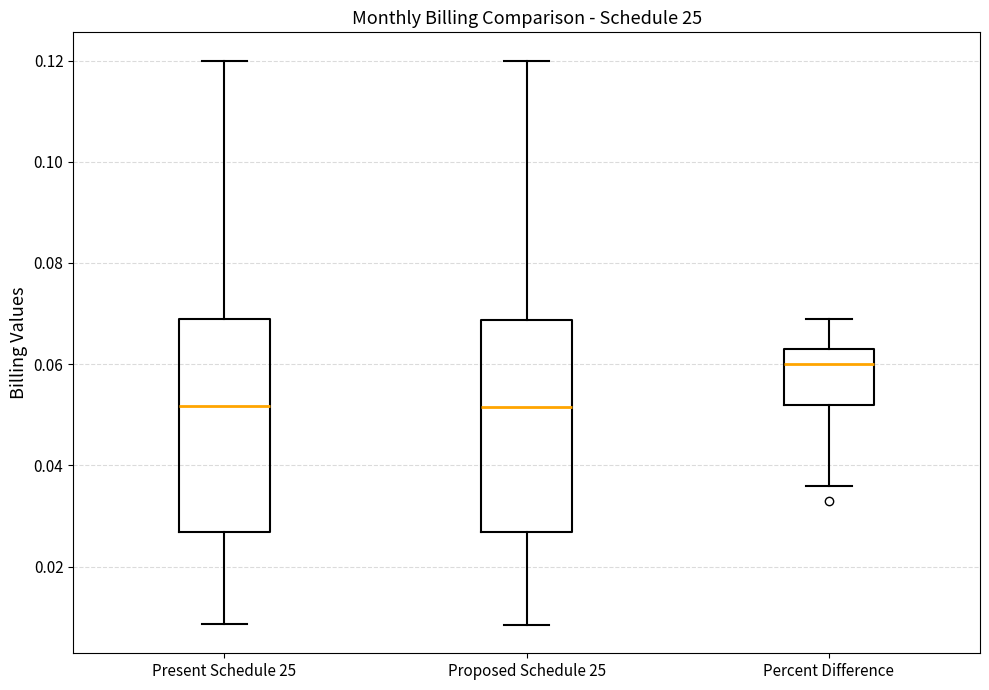

Where does the median line of the box for Proposed Schedule 25 sit on the y-axis? The values are not printed on the chart, so give them approximately, as read against the axis.

0.052